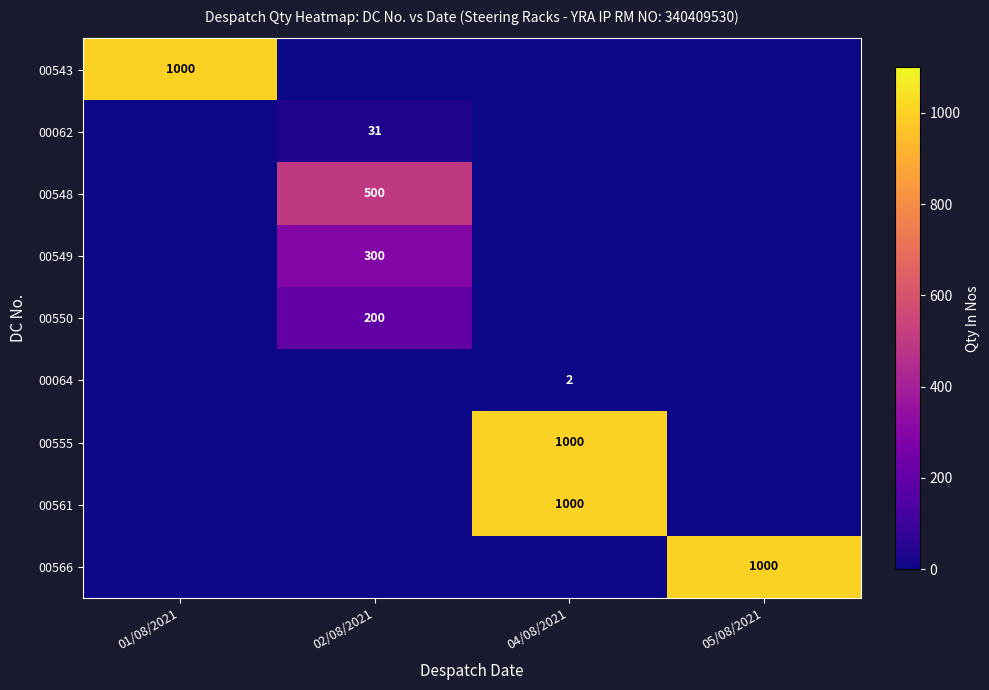

Is the value of 00555 at 04/08/2021 greater than the value of 00549 at 05/08/2021?

Yes